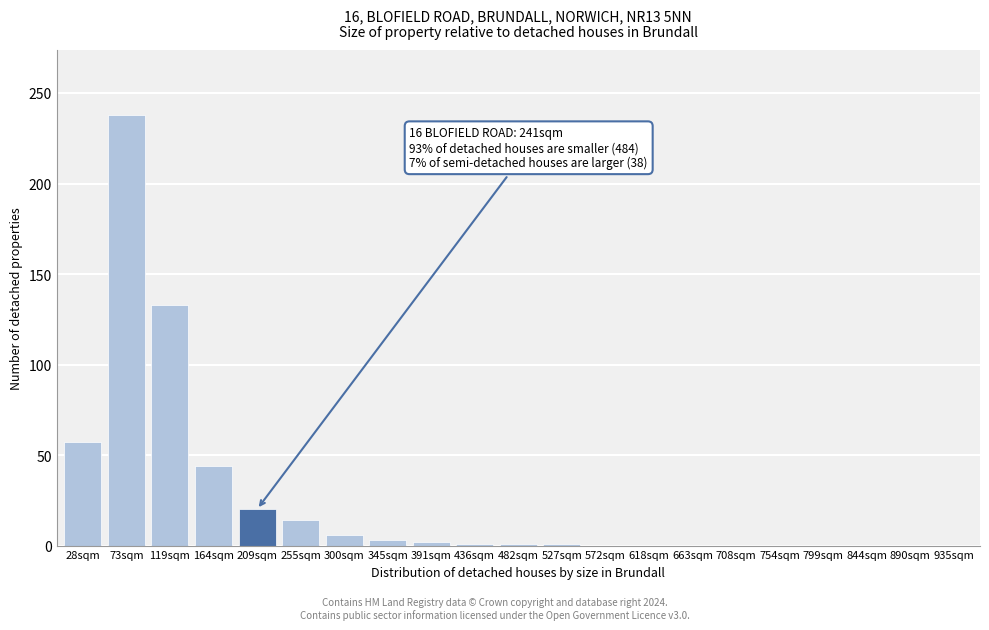

What is the change in value from 255sqm to 572sqm?

-14